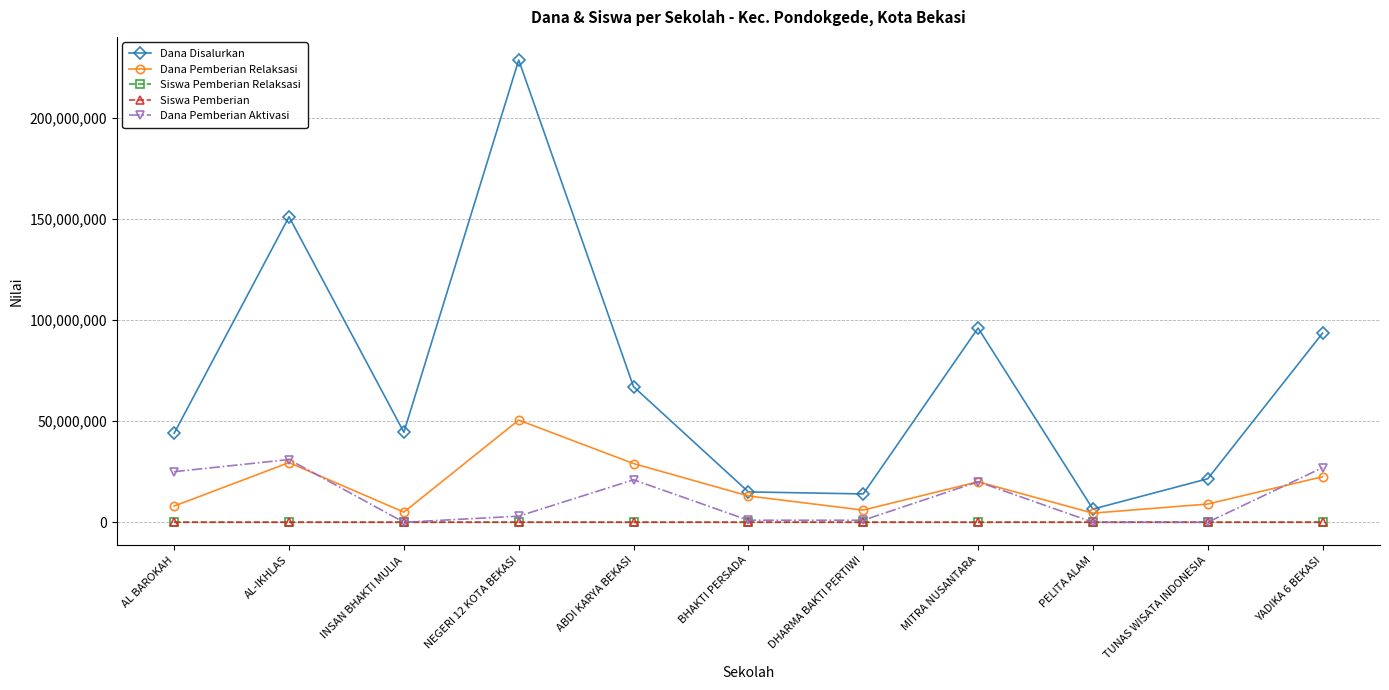

The value of Siswa Pemberian Relaksasi at AL-IKHLAS is 53. True or false?

True